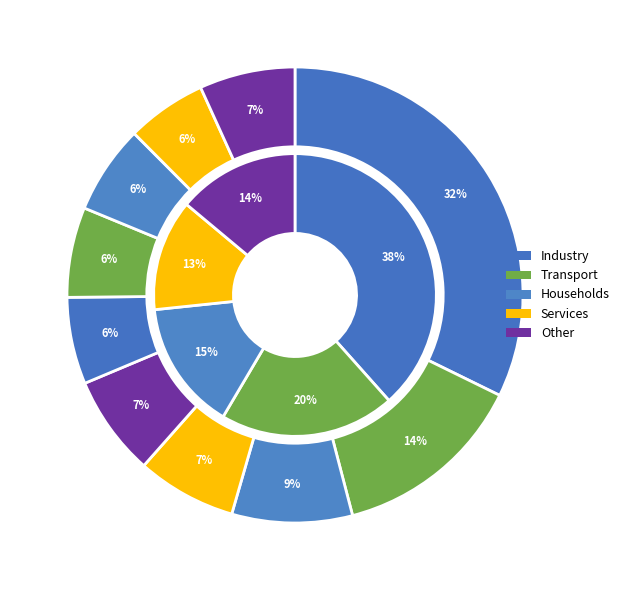

Combined, do pct05 and pct95 account for over 50%?

No